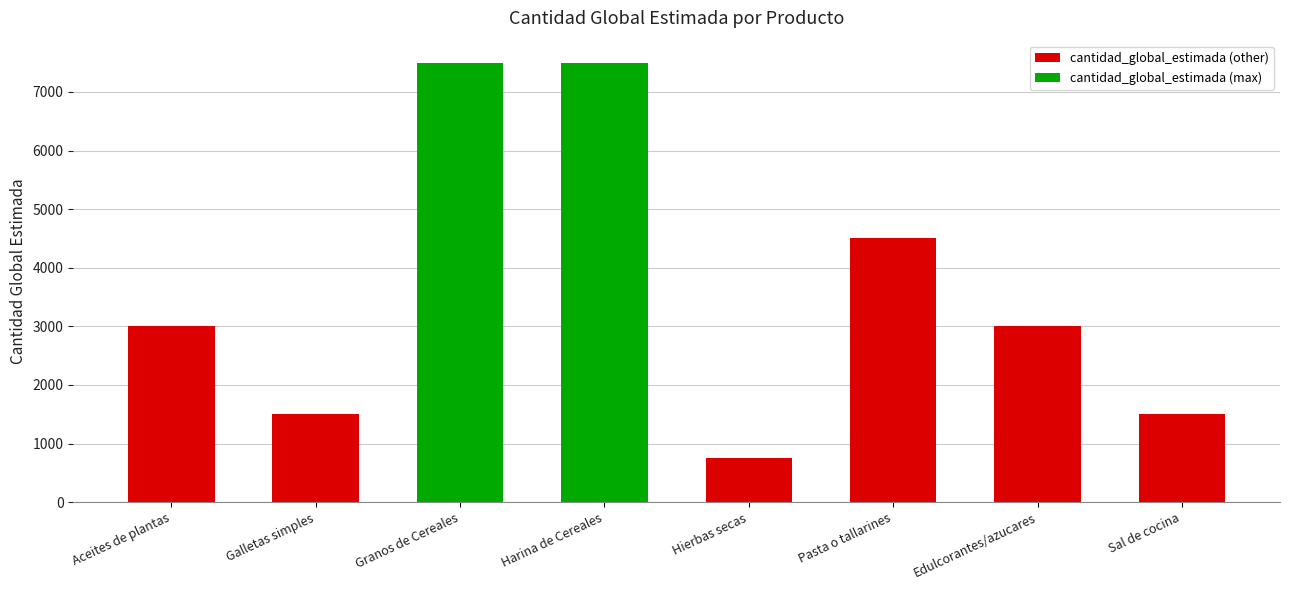

What is the difference between the second highest and second lowest values in the cantidad_global_estimada (other) series?

1500